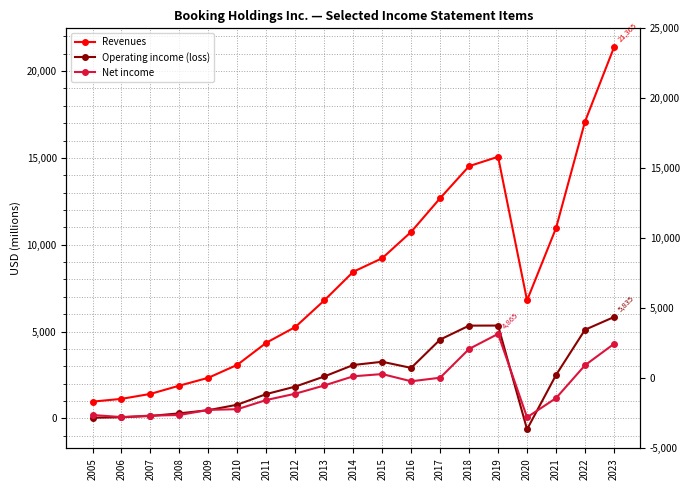

What is the maximum value shown in the chart?

21365